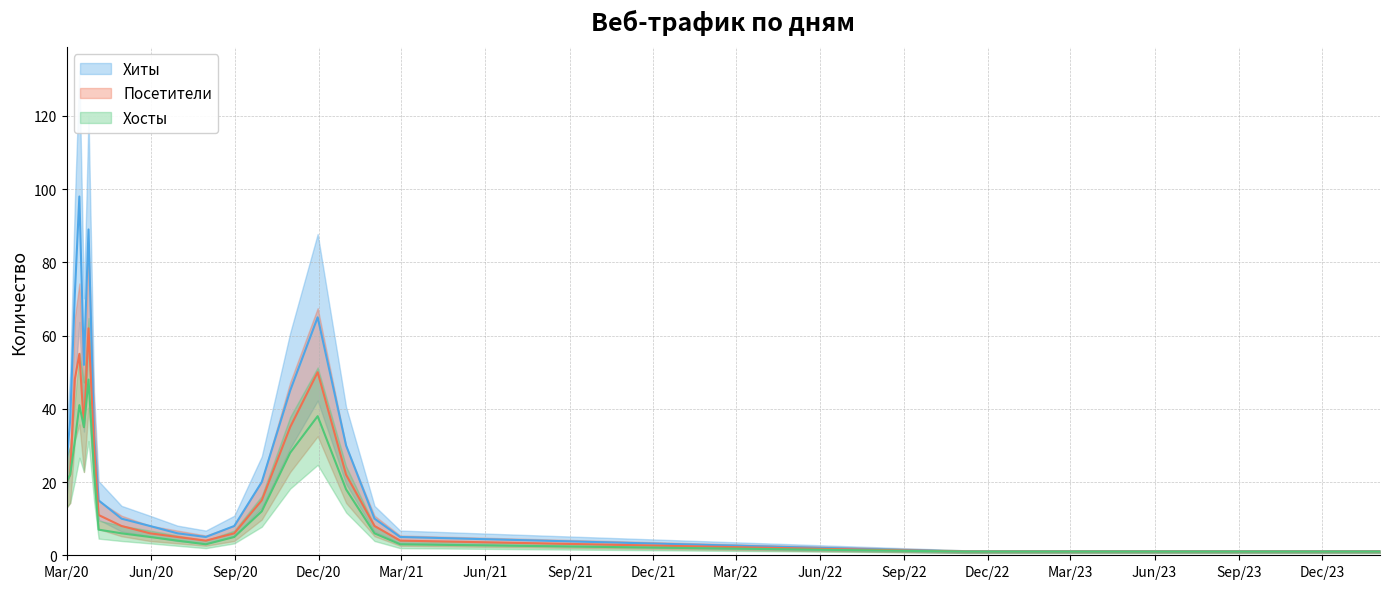

What position from the left is Dec/21?

8